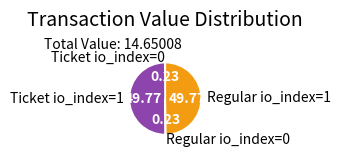

Which has a higher value, Regular io_index=0 or Regular io_index=1?

Regular io_index=1